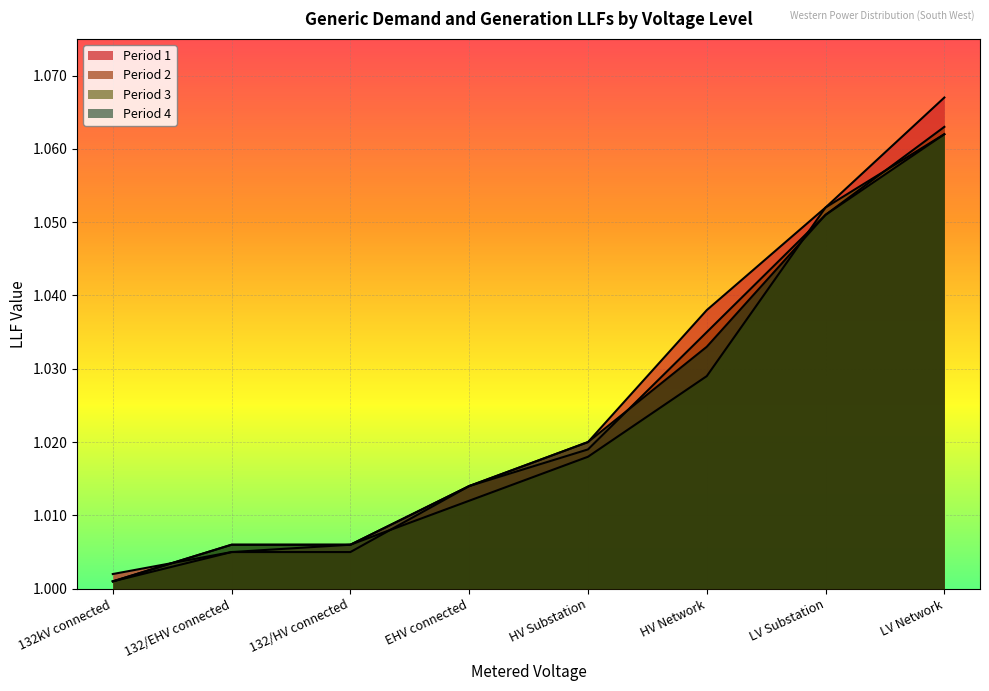

What is the label of the 8th point from the left?

LV Network